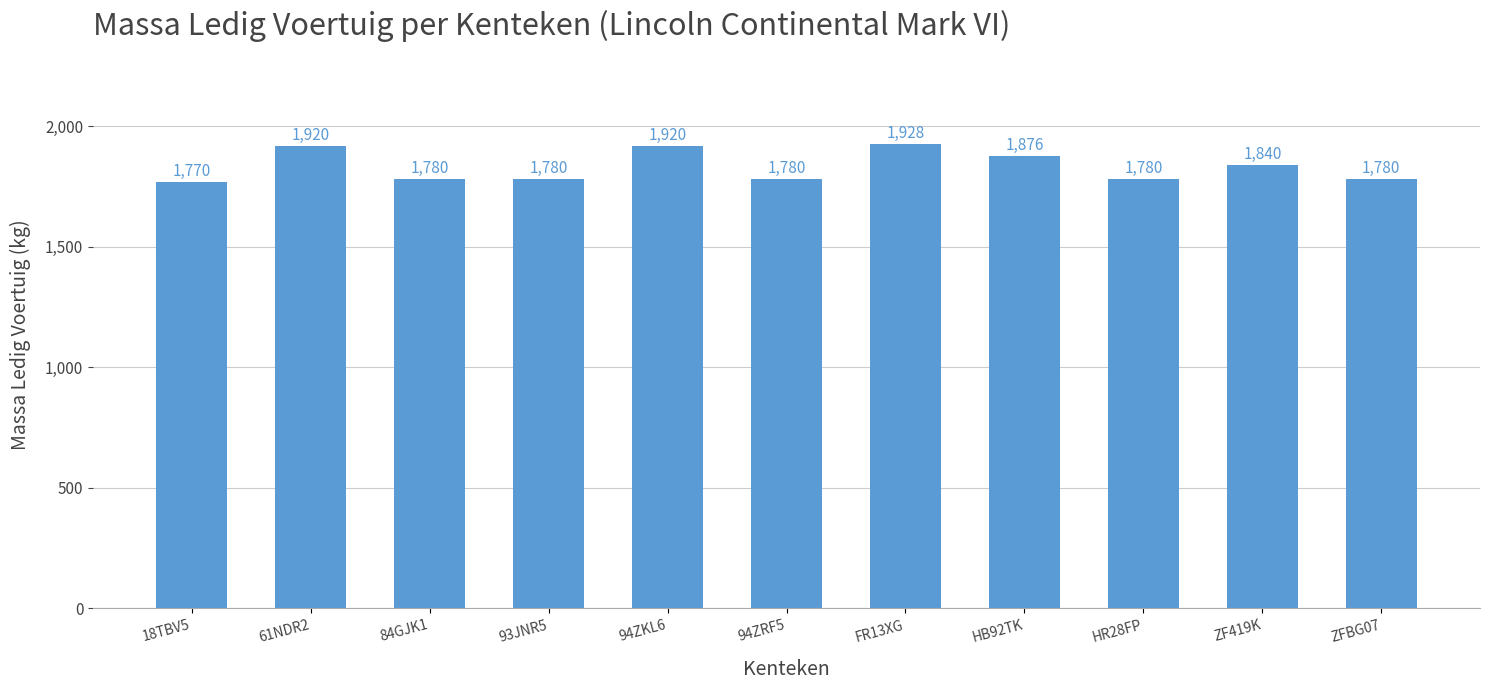

What is the approximate value at 61NDR2, to the nearest 50?

1900